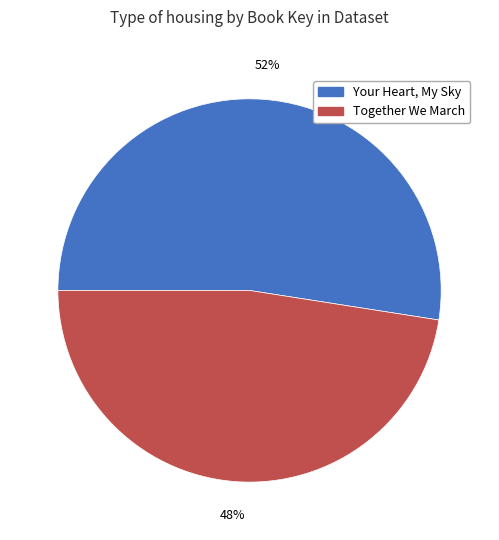

To the nearest percent, what portion does Your Heart, My Sky represent?

52%